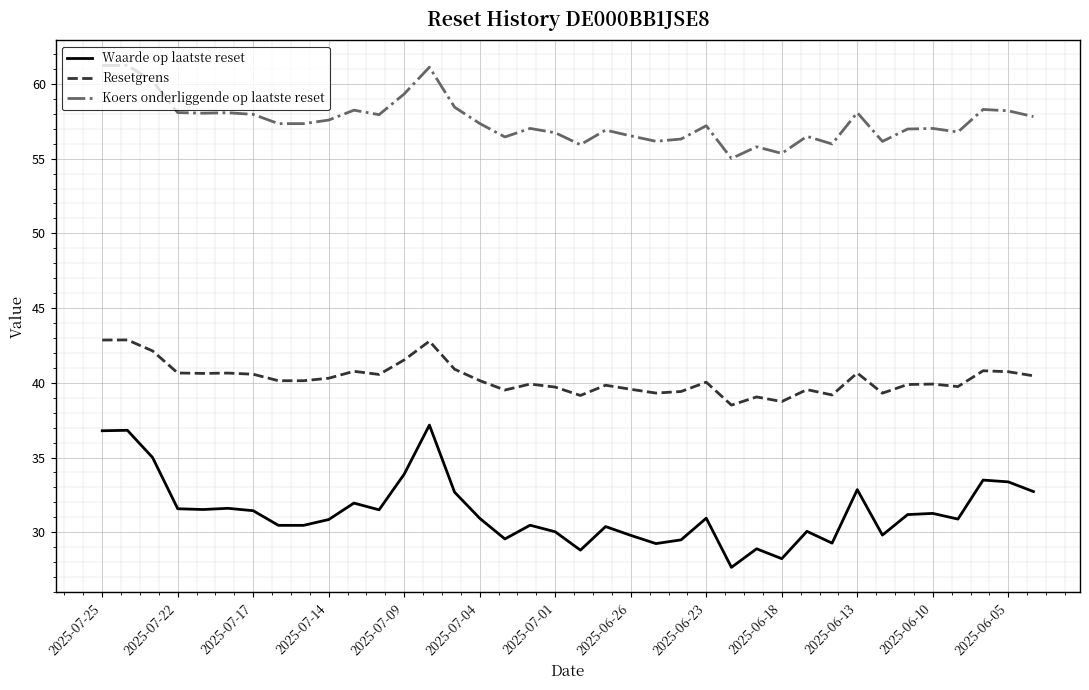

What is the maximum value for Resetgrens?

42.9